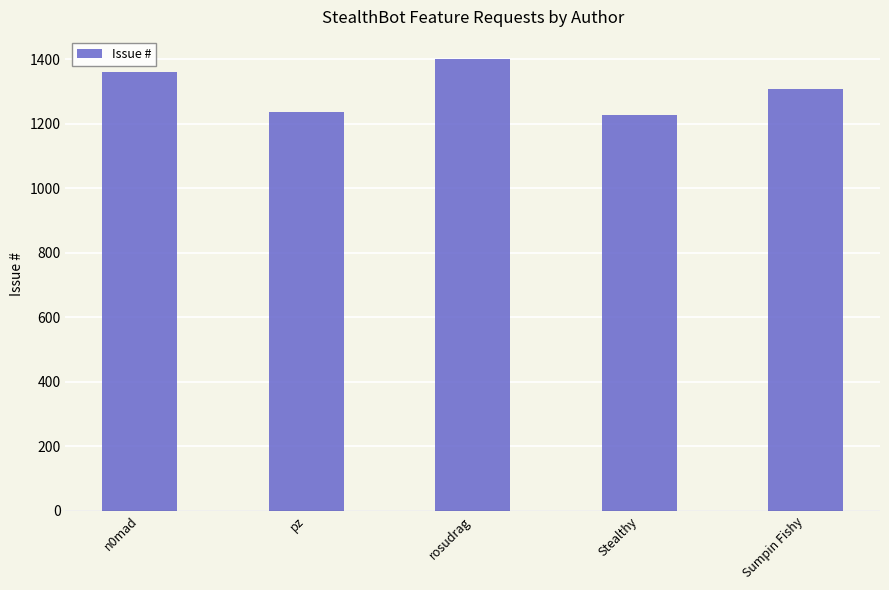

Are the bars grouped side by side (vs. stacked)?

No